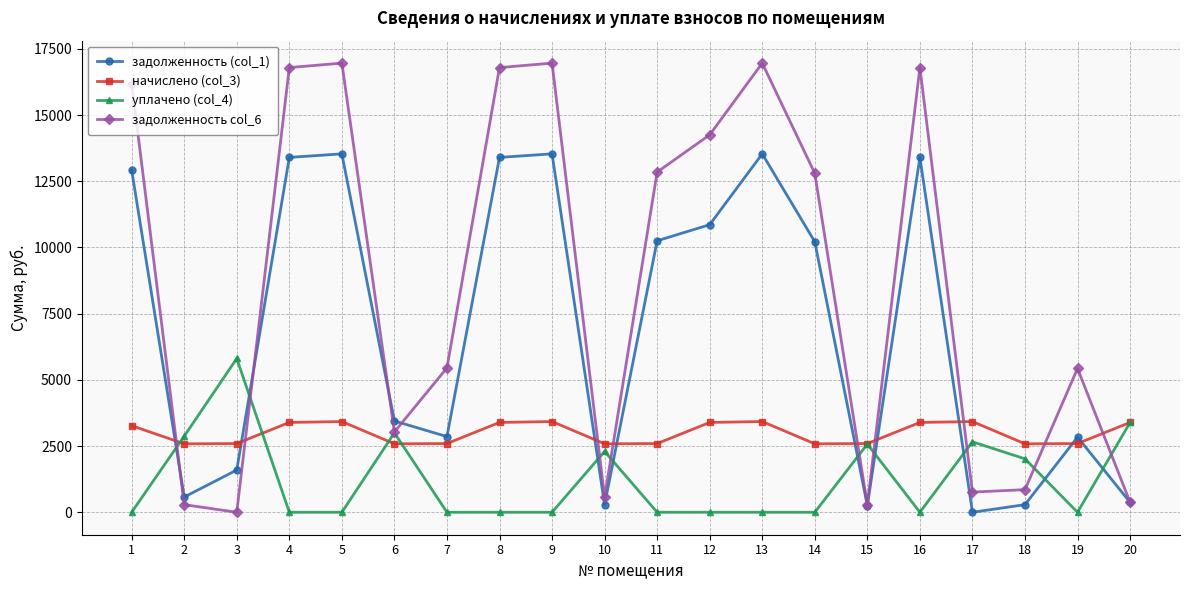

Where does the задолженность (col_1) series first go above 10214?

1